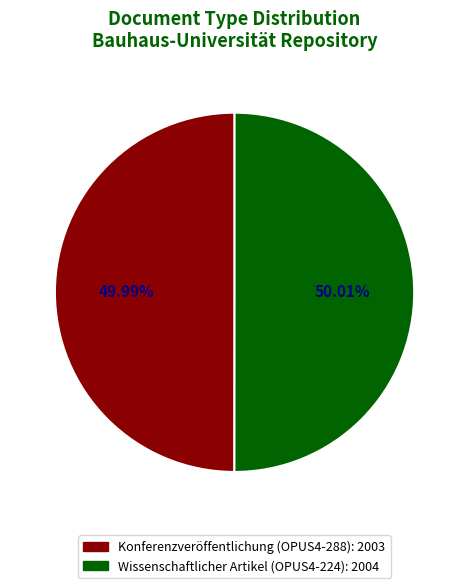

Is there any slice that represents more than half of the pie?

Yes